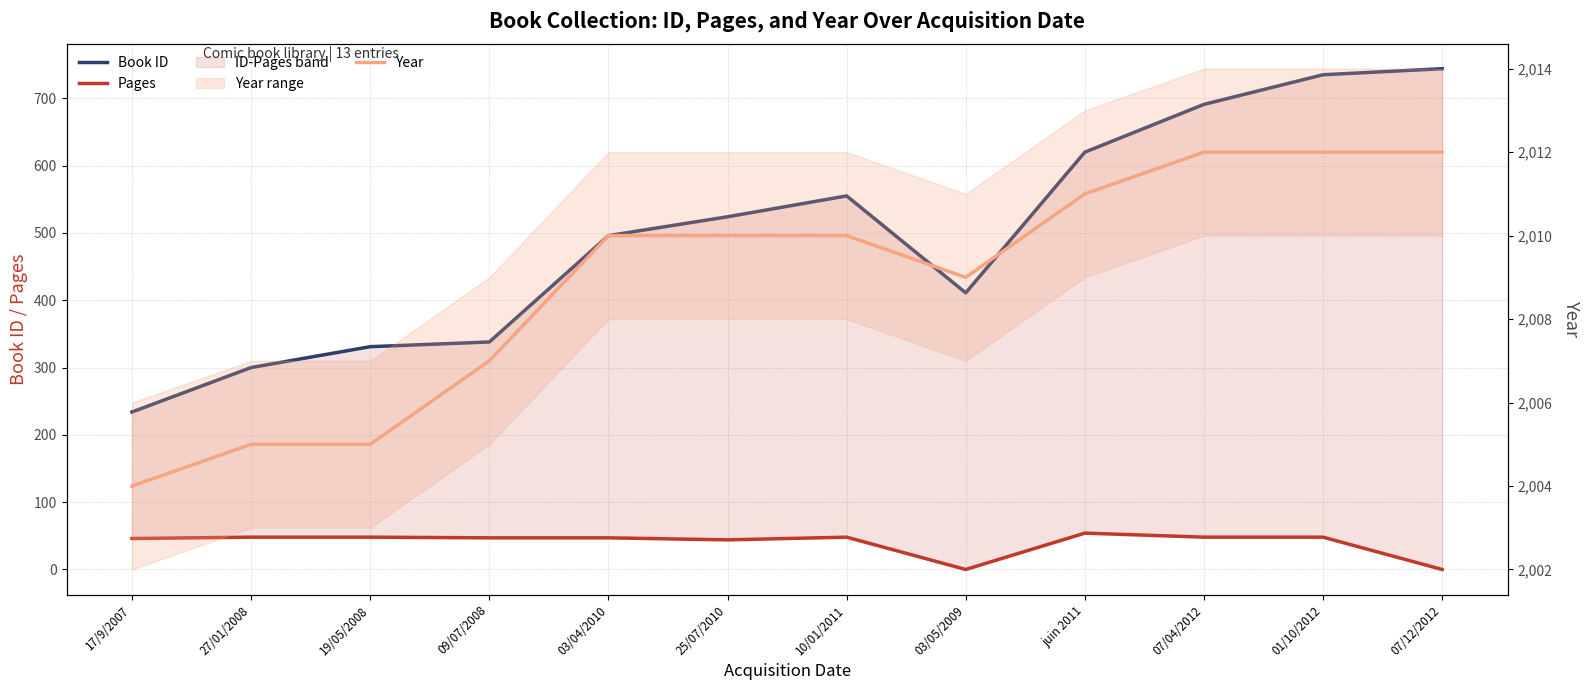

True or false: Pages has a value of 73 at 07/04/2012.

False